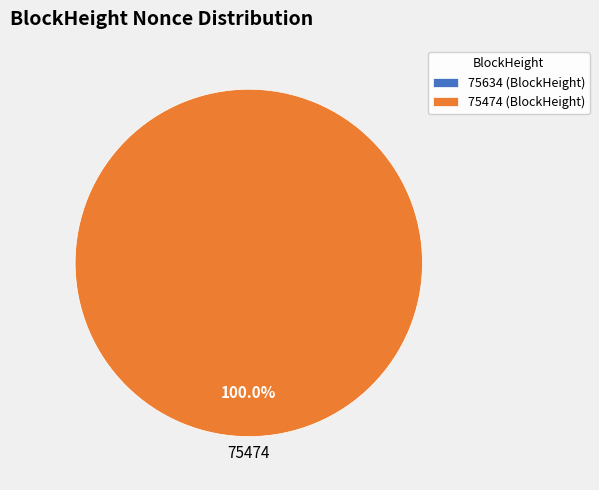

How many slices are in this pie chart?

2